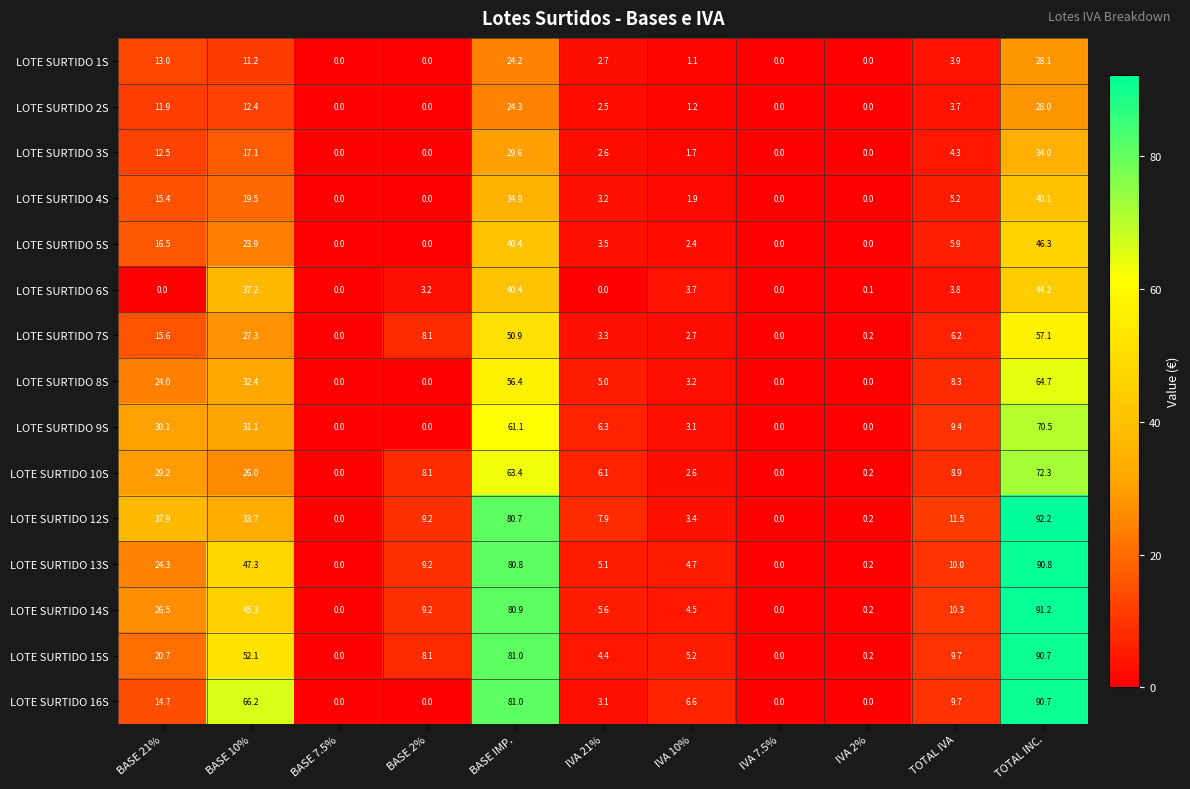

The value of LOTE SURTIDO 15S at BASE 21% is 20.7. True or false?

True